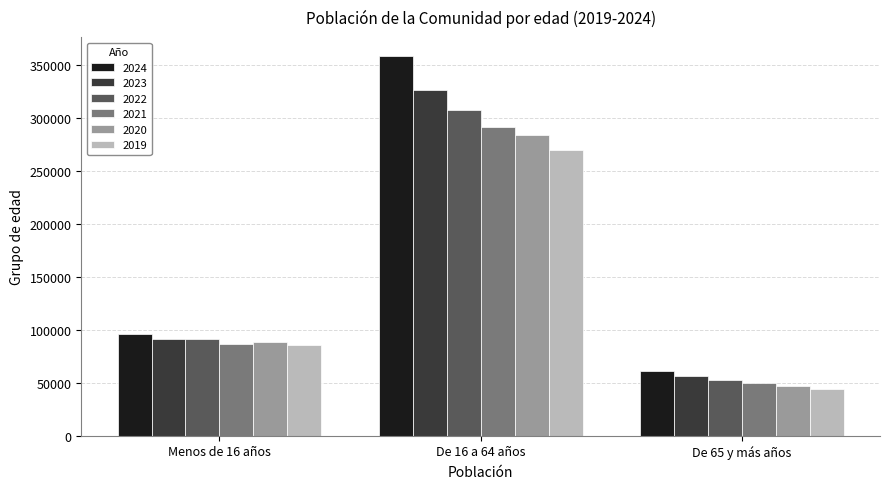

What is the difference between the highest and lowest values at De 16 a 64 años?

88296